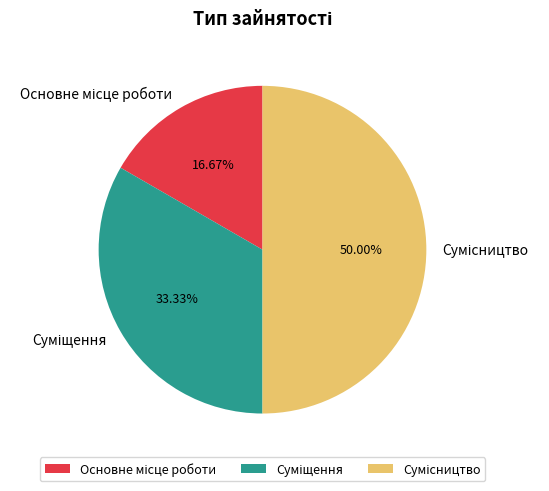

True or false: Основне місце роботи accounts for 17% of the total.

True